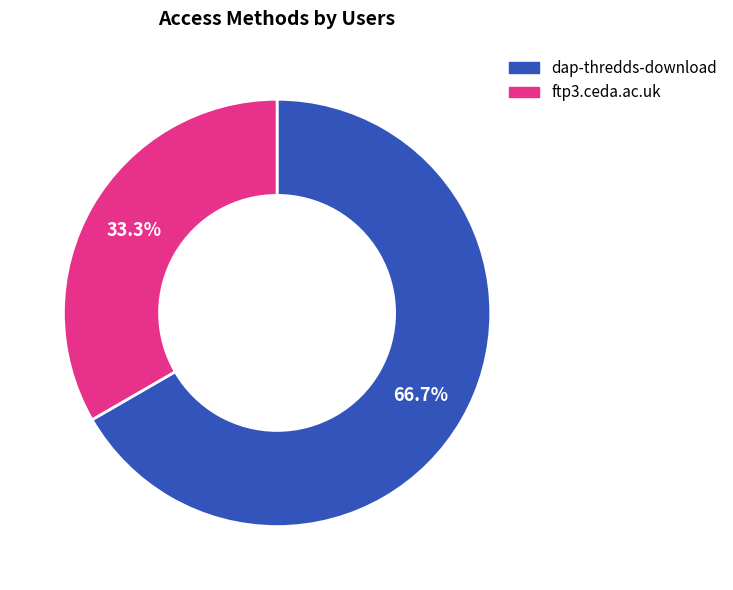

How many segments does this pie chart have?

2